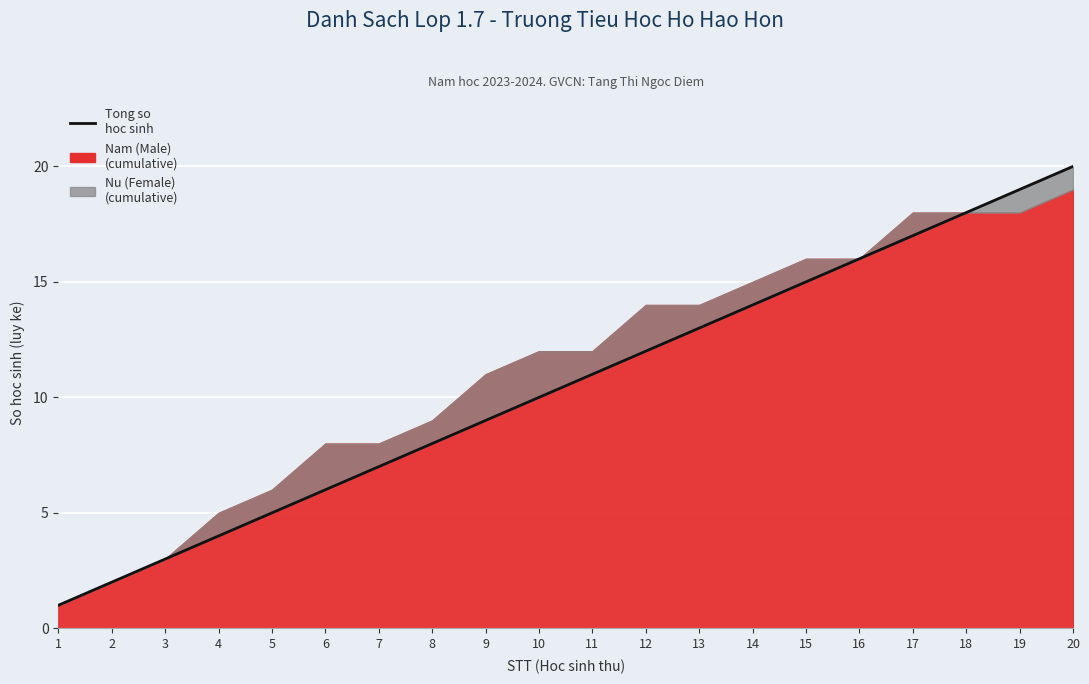

Approximately how many times larger is the value at 18 compared to 8?

2.2